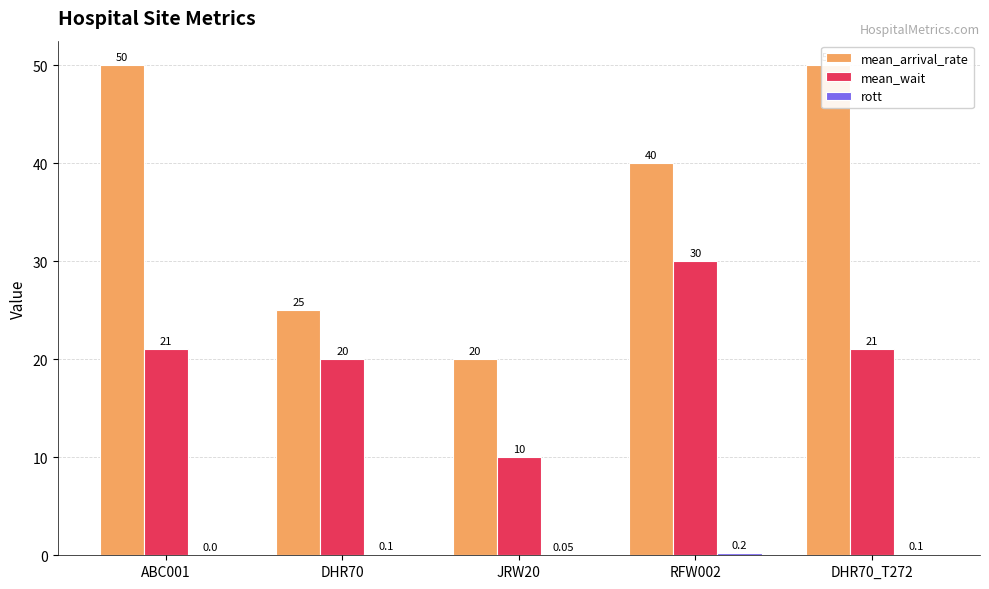

How many categories are shown in the chart?

5